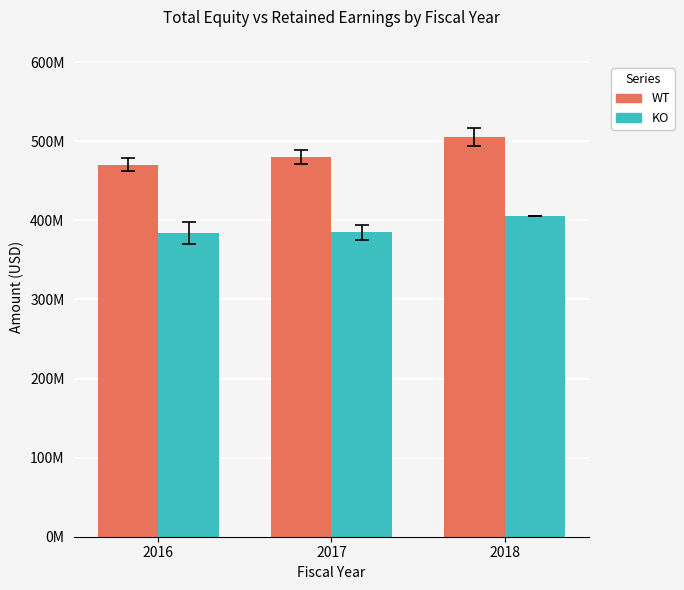

What value does the KO series have at 2018, to the nearest 50?

405194000